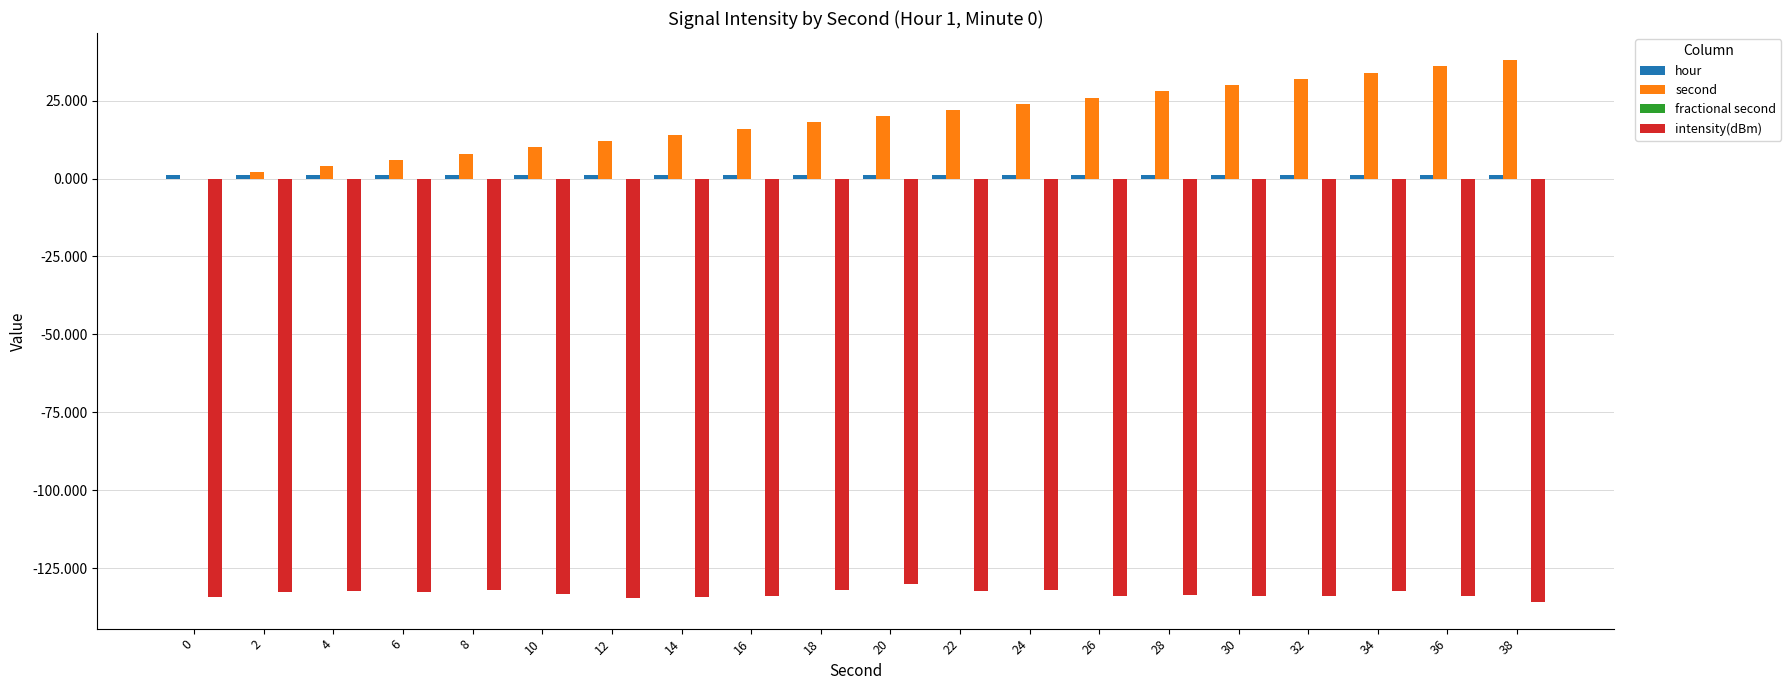

What is the sum of the second values at 34 and 6?

40.0